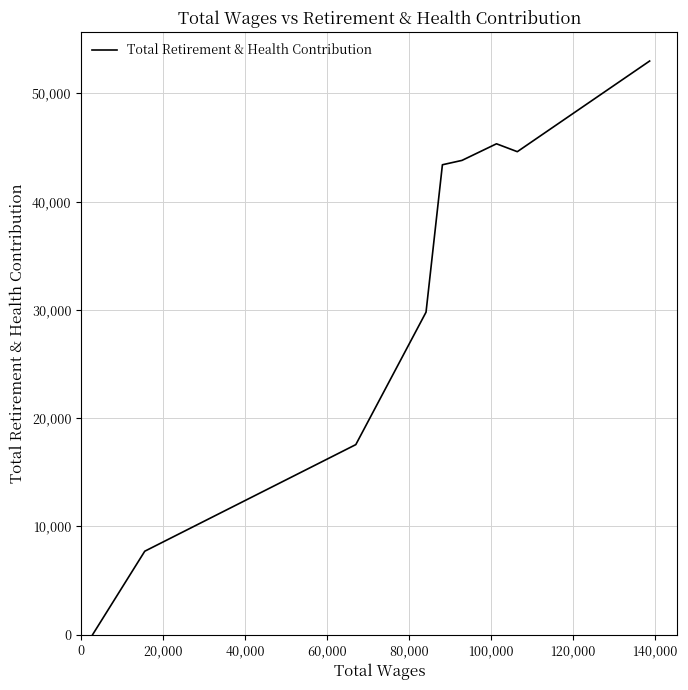

How many lines are shown in the chart?

1